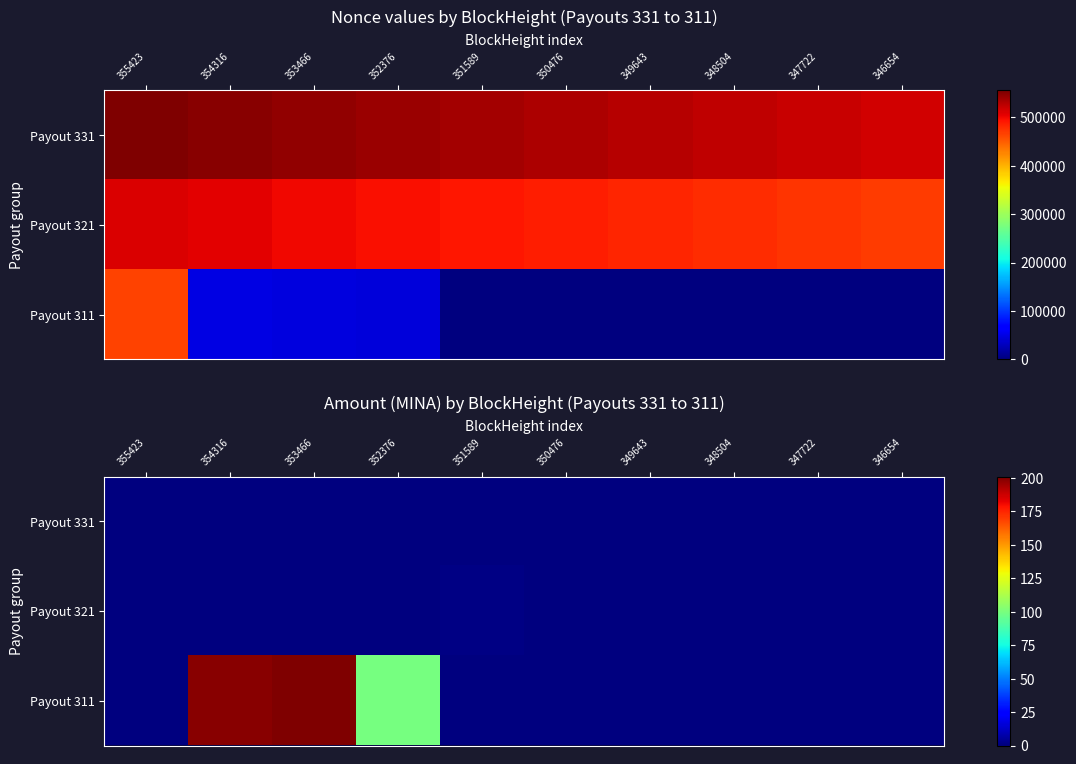

What is the difference between the maximum and minimum values in the Payout 321 series?

0.7